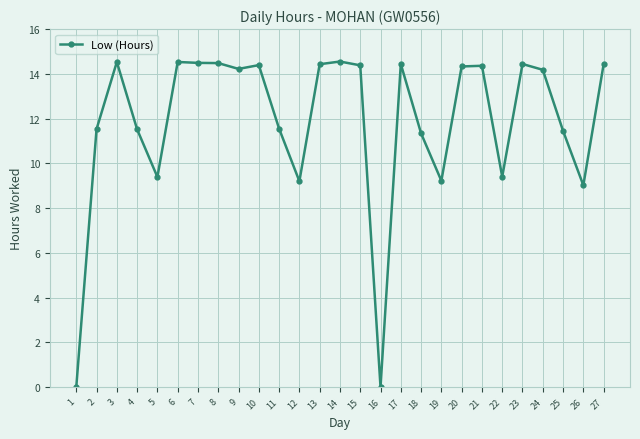

What is the value of the 11th point from the left?

11.6